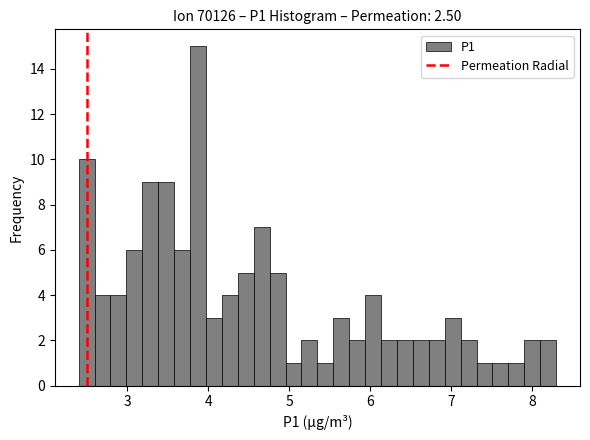

Read against the x-axis, roughly where is the centre of the tallest bar?

3.9